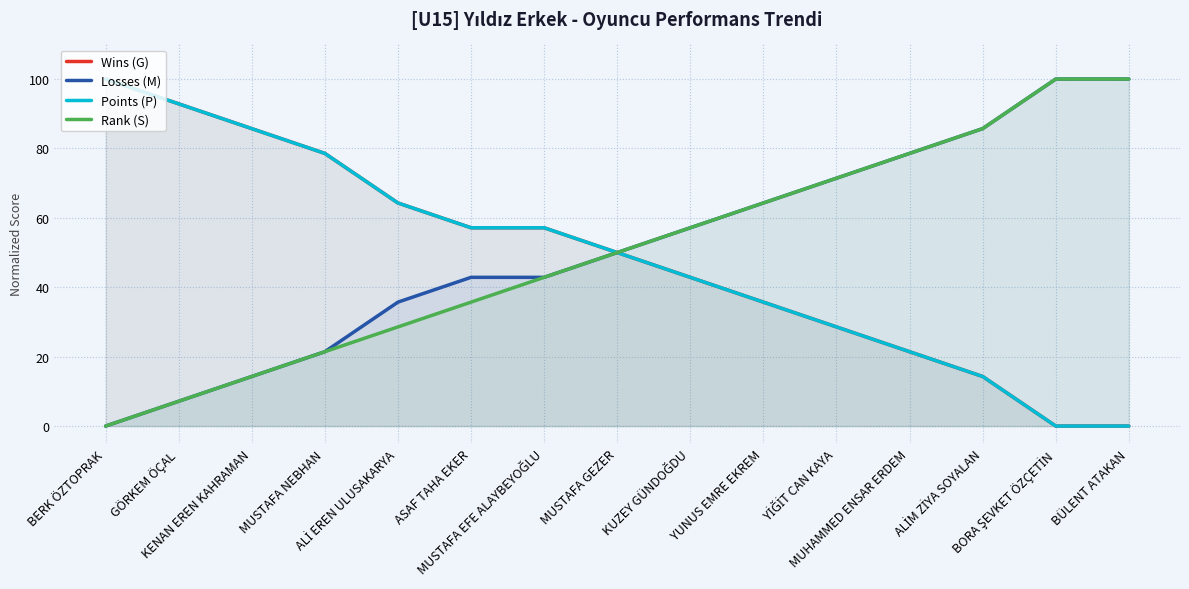

What is the approximate value of Wins (G) at MUSTAFA GEZER?

50.0